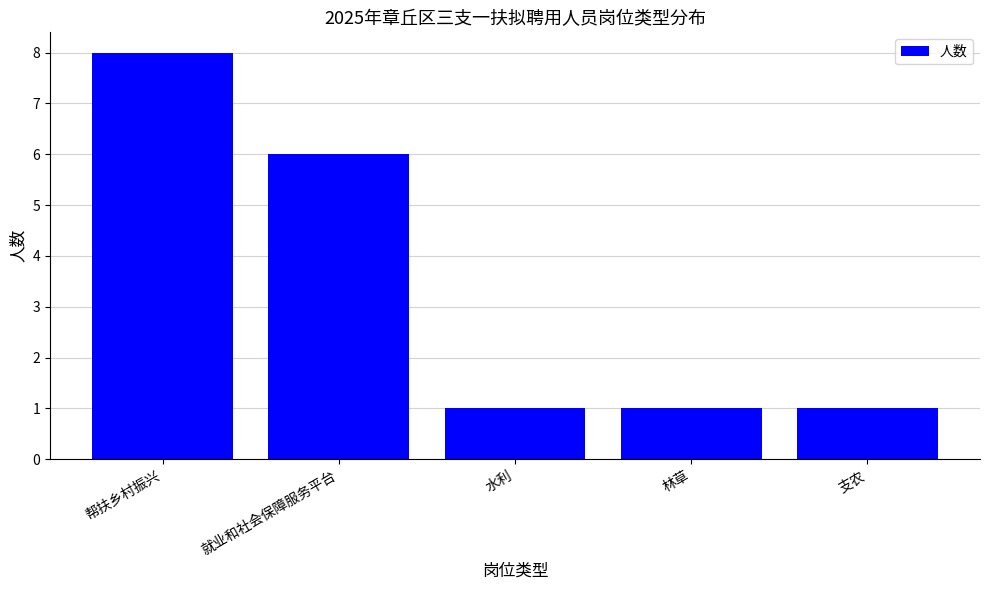

What is the value of the 2nd bar from the left?

6